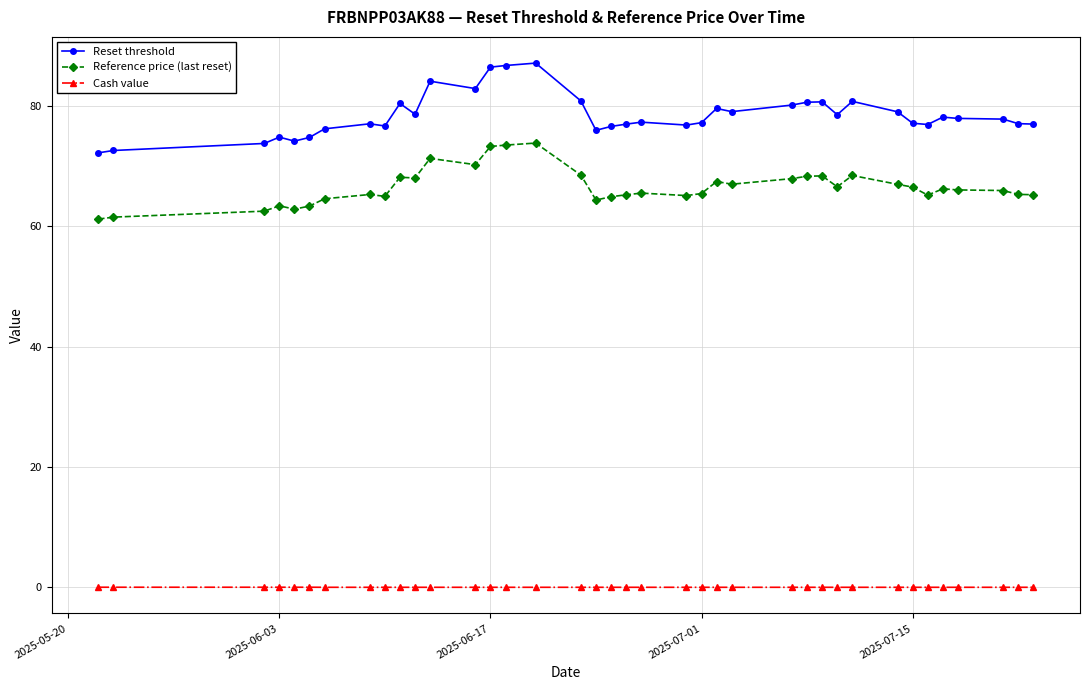

Does the chart have visible grid lines?

Yes